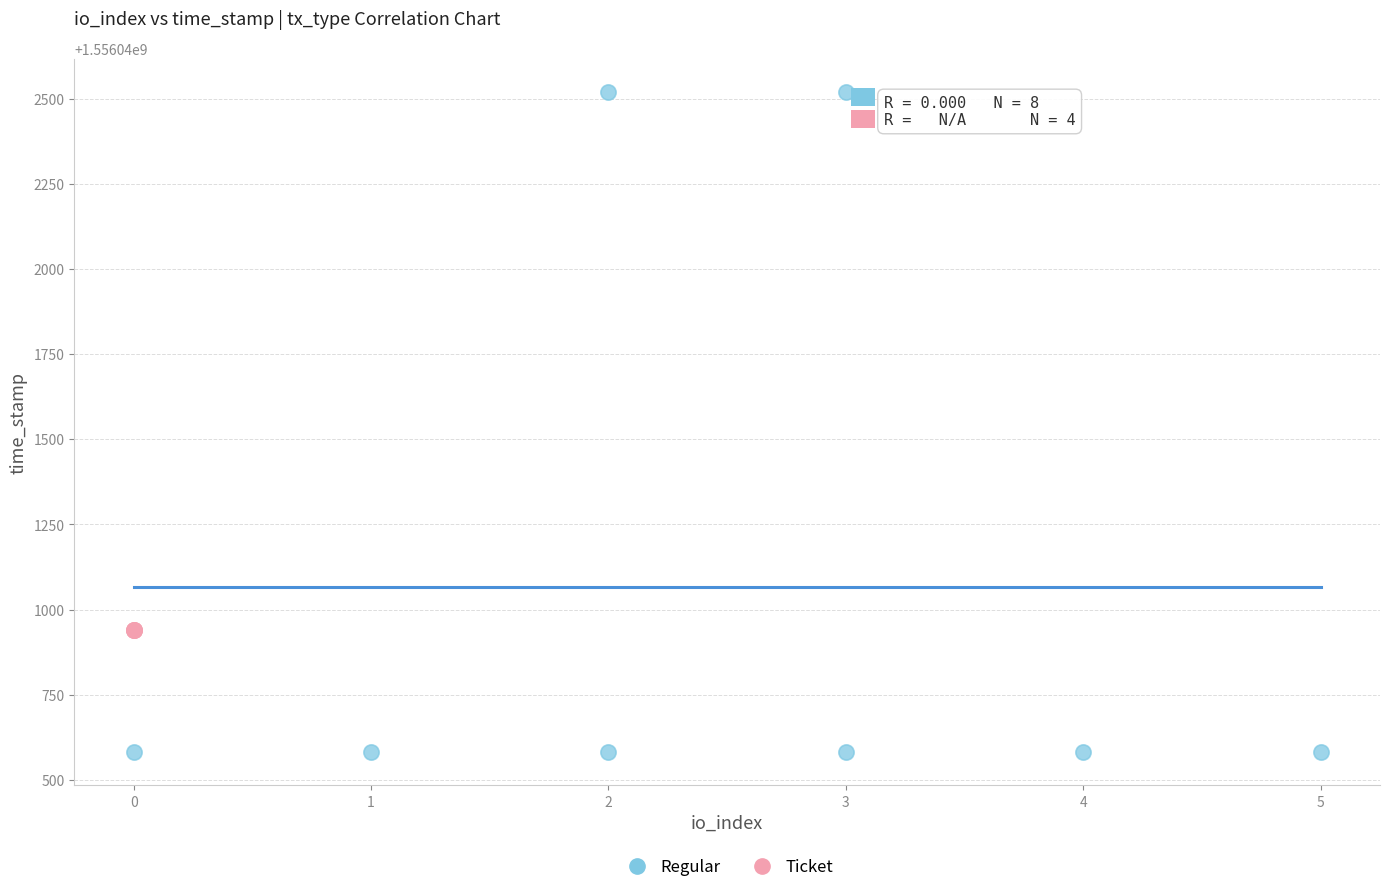

Which series contains the highest Y value?

Regular